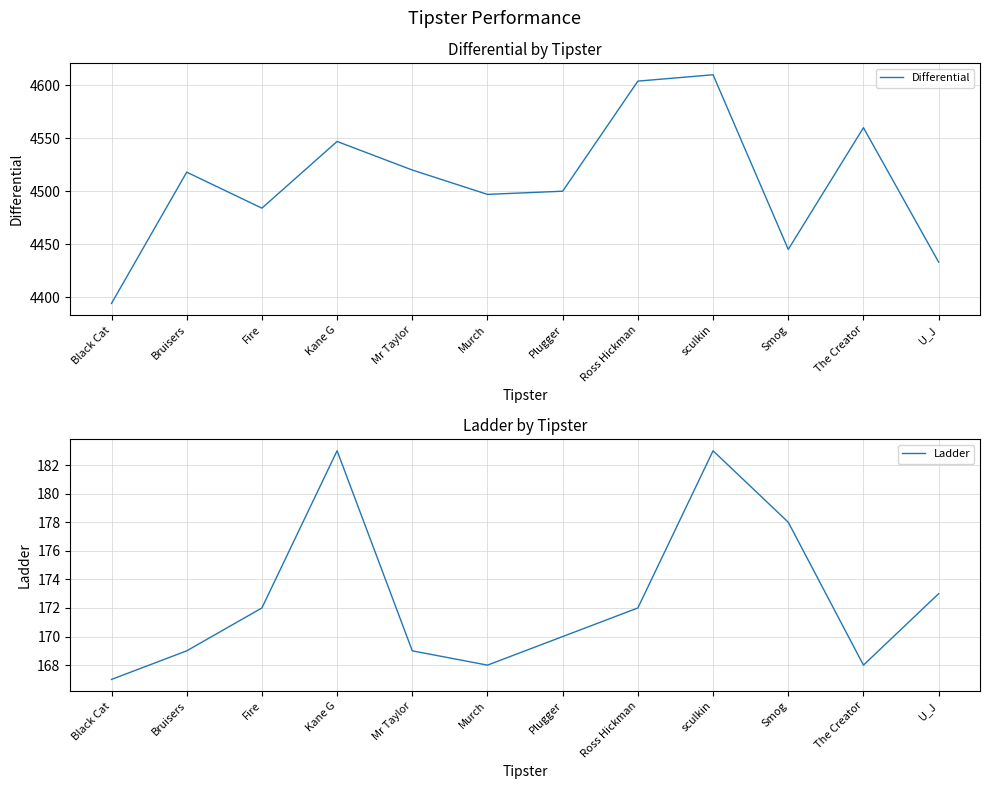

What is the difference between the maximum and minimum values in the Ladder series?

16